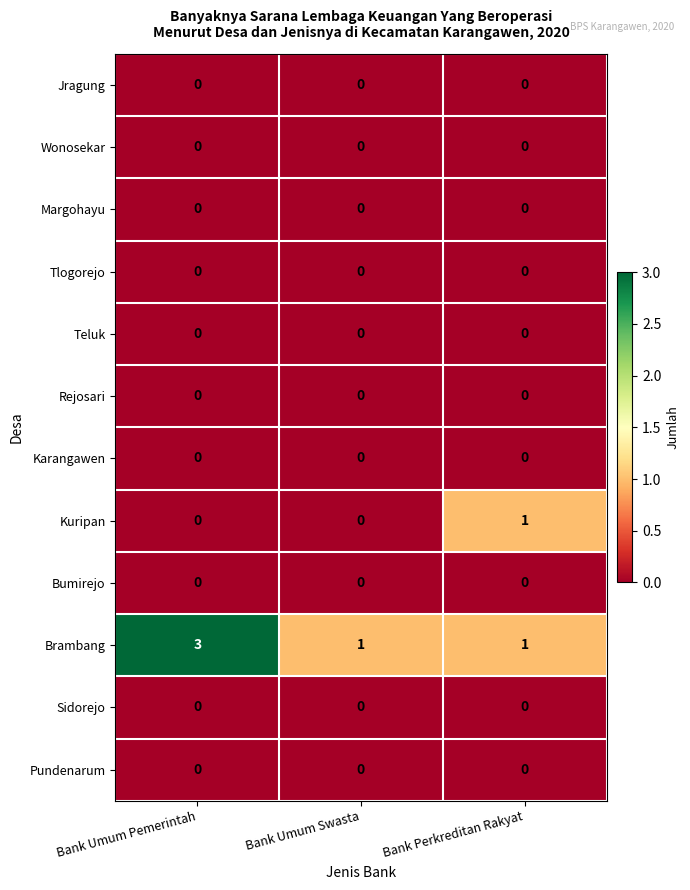

The value of Pundenarum at Bank Umum Swasta is 0. True or false?

True